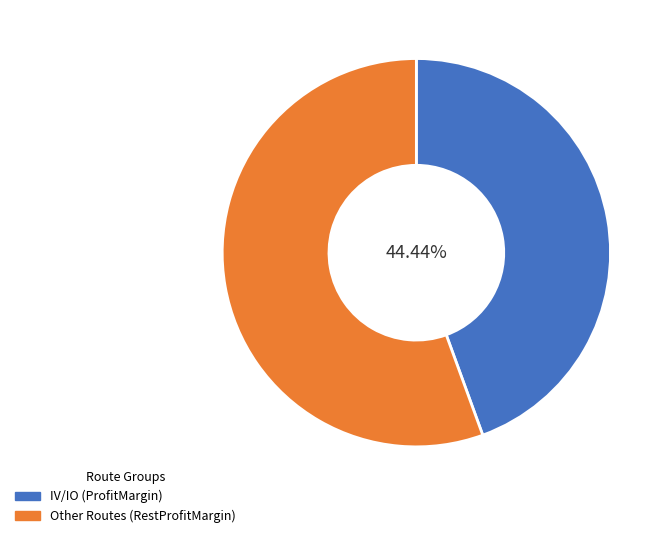

Combined, do IV/IO (ProfitMargin) and Other Routes (RestProfitMargin) account for over 50%?

Yes